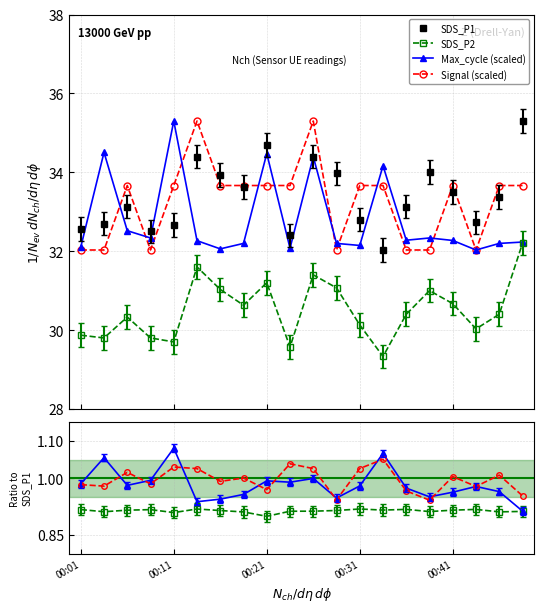

Which series has the largest total across all categories?

SDS_P1